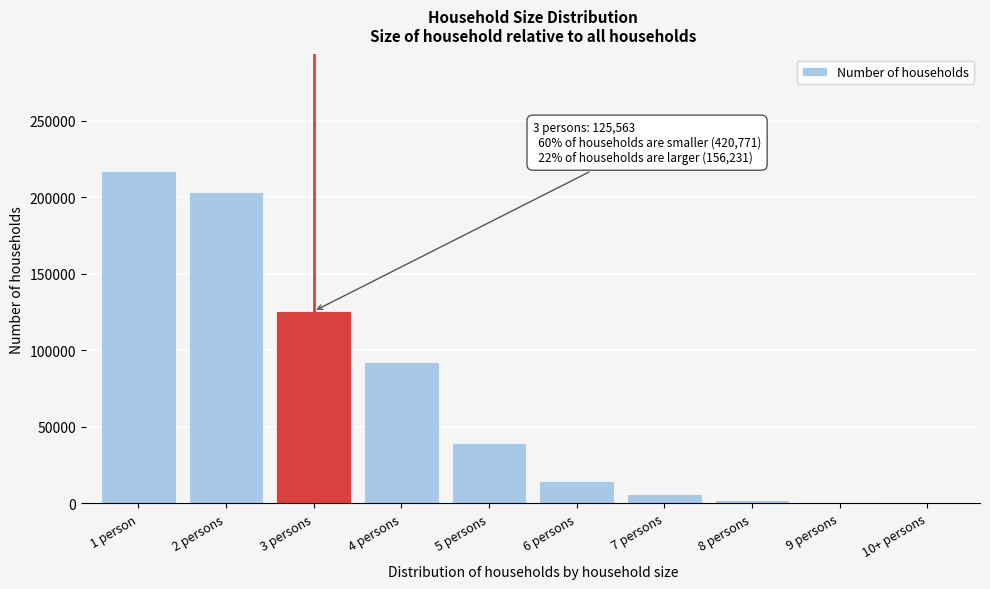

Is it true that the value at 3 persons is 125563?

True